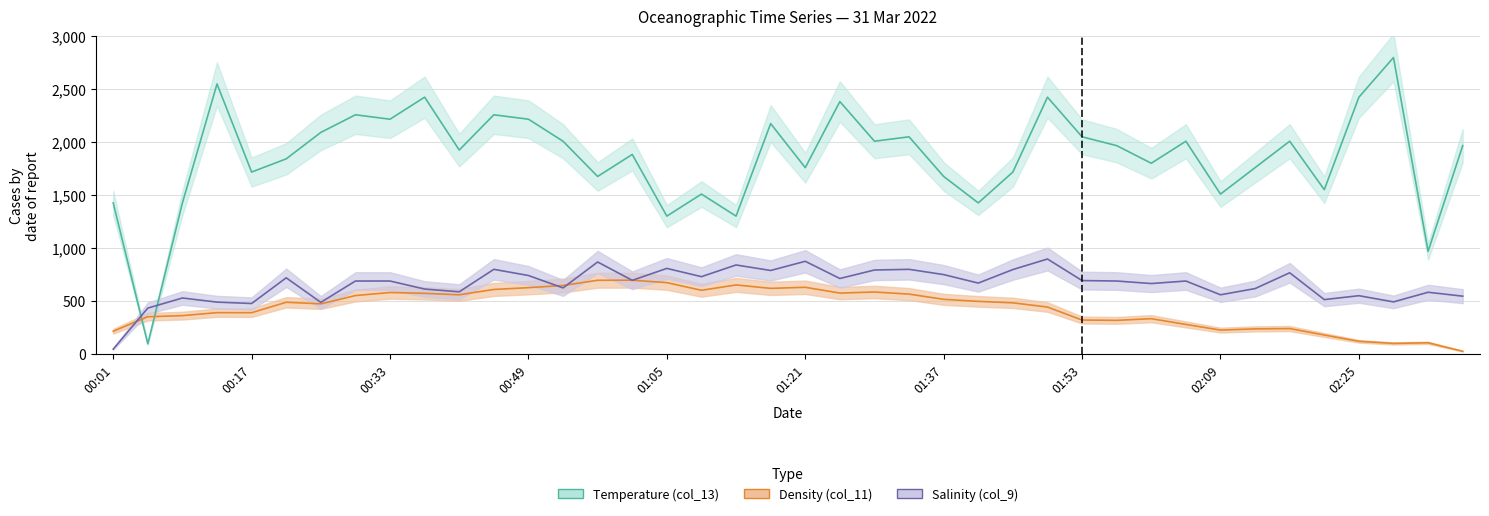

What position from the right is 01:01?

25